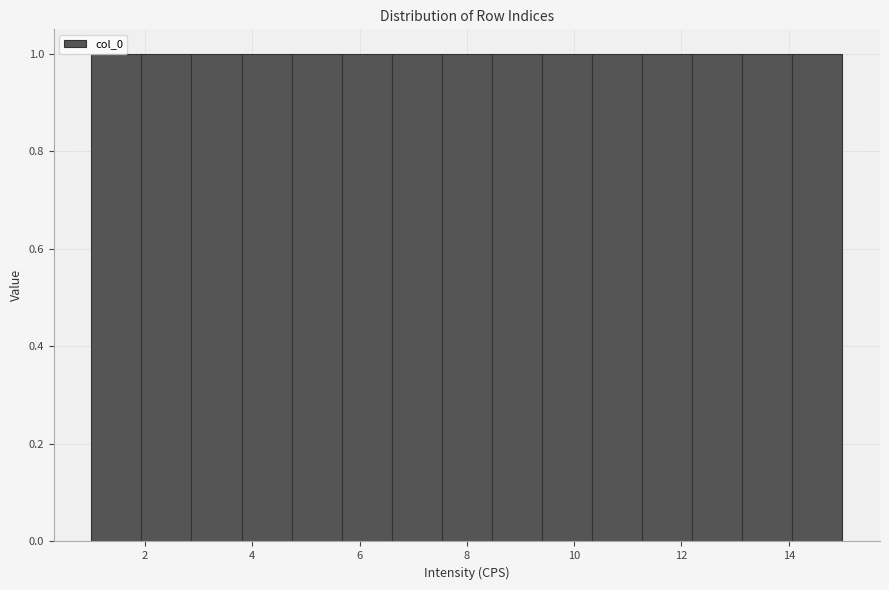

Reading left to right, list every bar in this chart as the range it spans on the x-axis followed by its height. Neither the bar edges nor the heights are printed on the chart, so give them approximately, as read against the axes.

1.0 to 2.0: 1
2.0 to 2.8: 1
2.8 to 3.8: 1
3.8 to 4.8: 1
4.8 to 5.6: 1
5.6 to 6.6: 1
6.6 to 7.6: 1
7.6 to 8.4: 1
8.4 to 9.4: 1
9.4 to 10.4: 1
10.4 to 11.2: 1
11.2 to 12.2: 1
12.2 to 13.2: 1
13.2 to 14.0: 1
14.0 to 15.0: 1